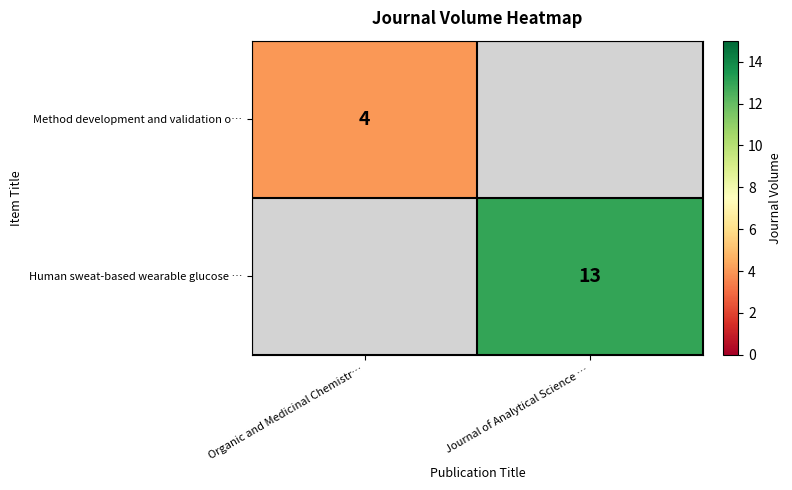

The value of Method development and validation o… at Organic and Medicinal Chemistr… is 4. True or false?

True